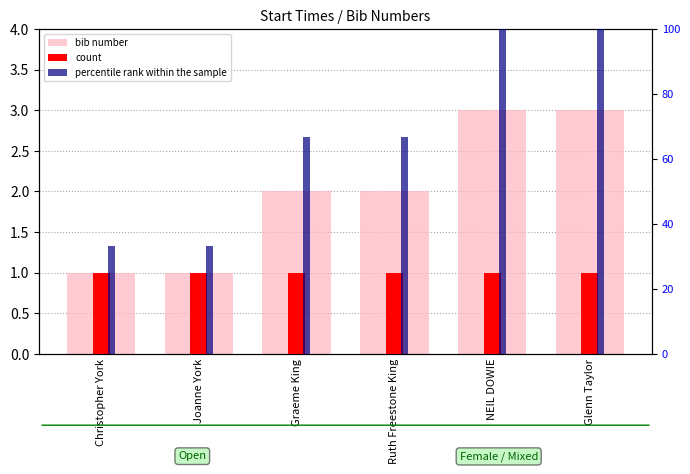

Does the chart contain stacked bars?

No